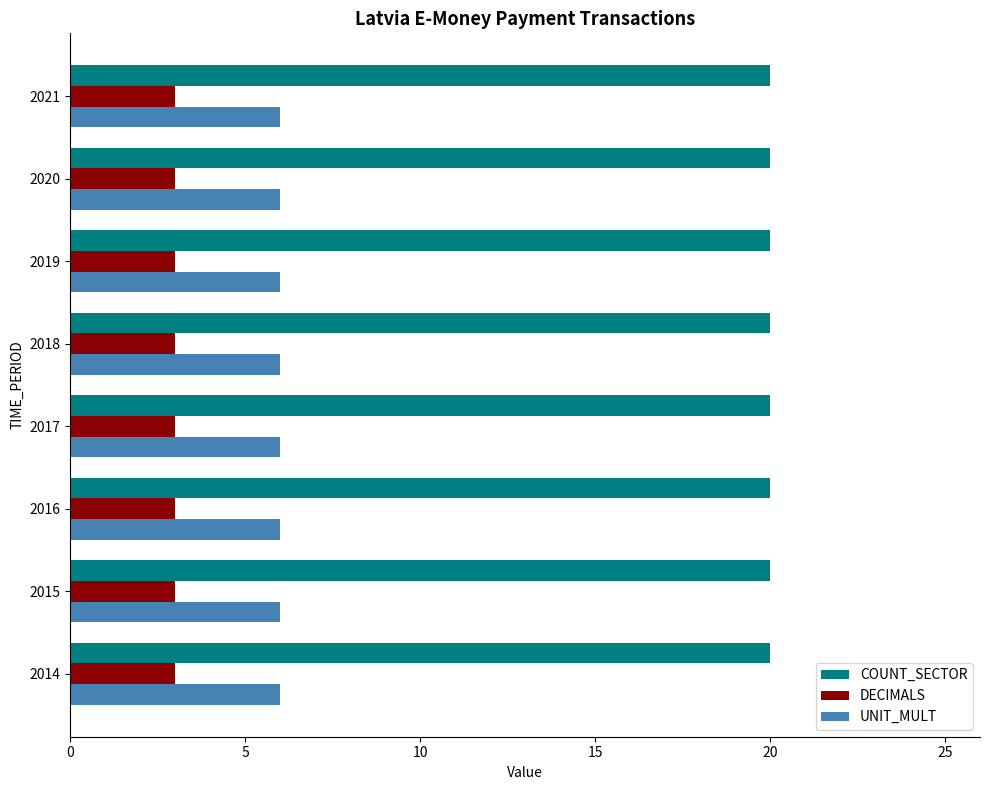

What is the maximum value for UNIT_MULT?

6